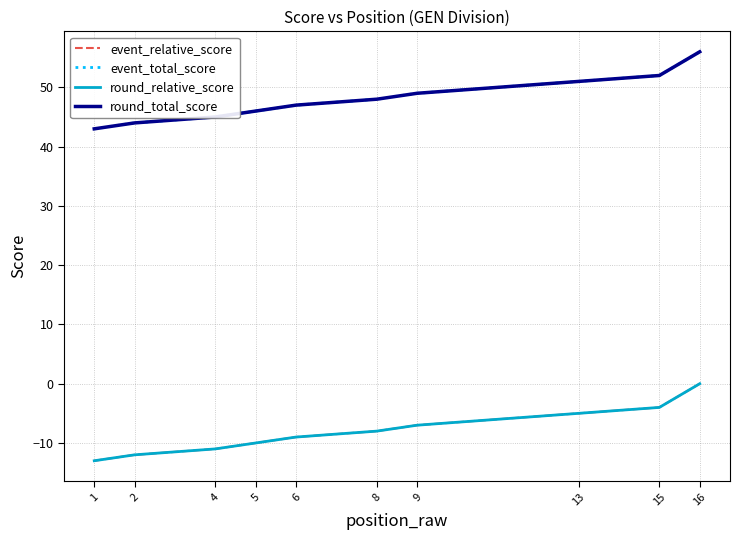

True or false: round_relative_score has more than 1 interior local peaks.

False